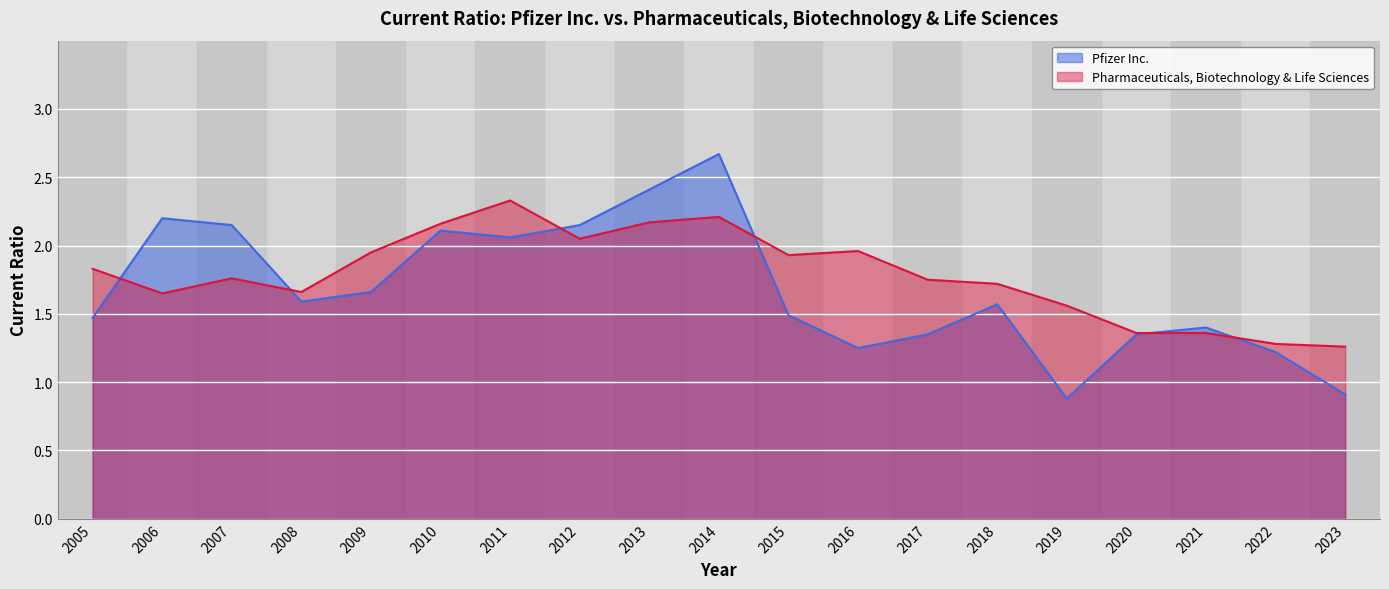

List the labels in order of Pfizer Inc. value, smallest first.

2019, 2023, 2022, 2016, 2017, 2020, 2021, 2005, 2015, 2018, 2008, 2009, 2011, 2010, 2007, 2012, 2006, 2013, 2014